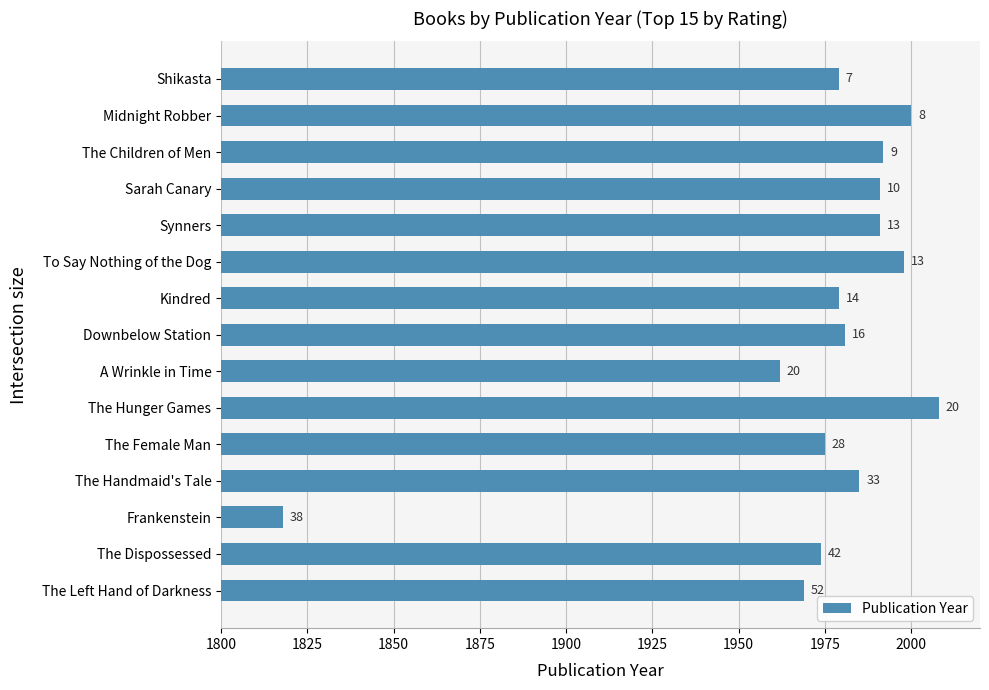

Does the chart contain any negative values?

No